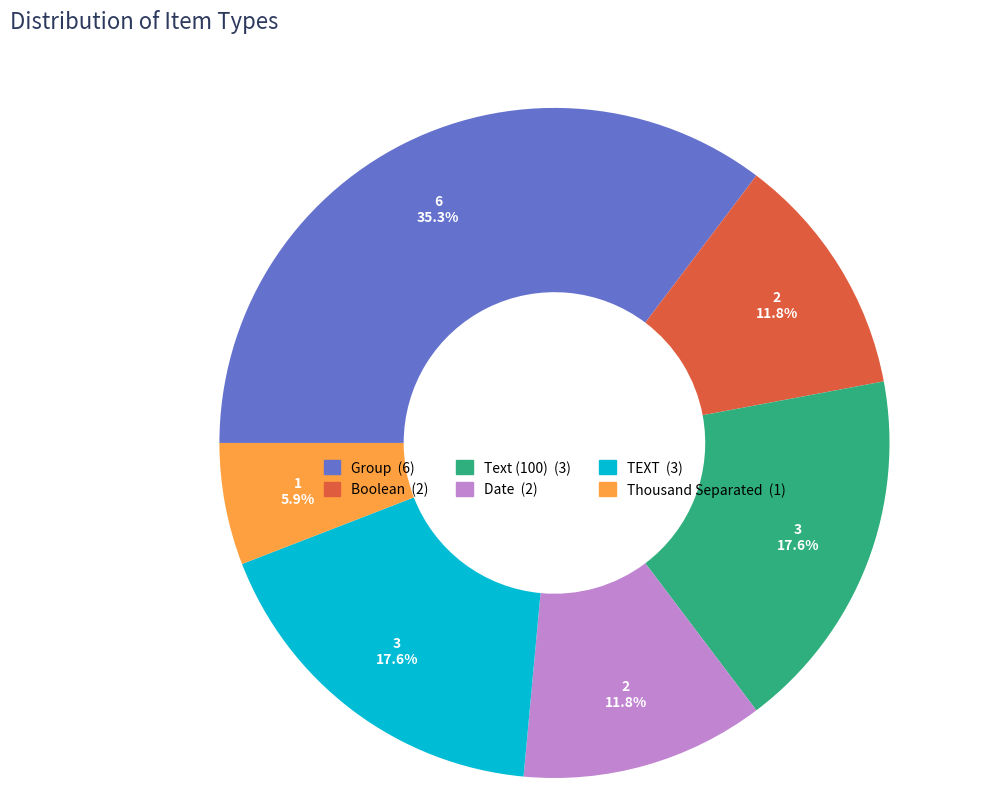

Count the number of slices in the pie.

6